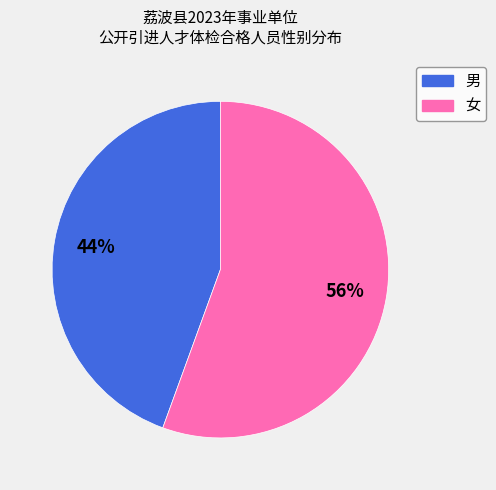

How many slices are in this pie chart?

2